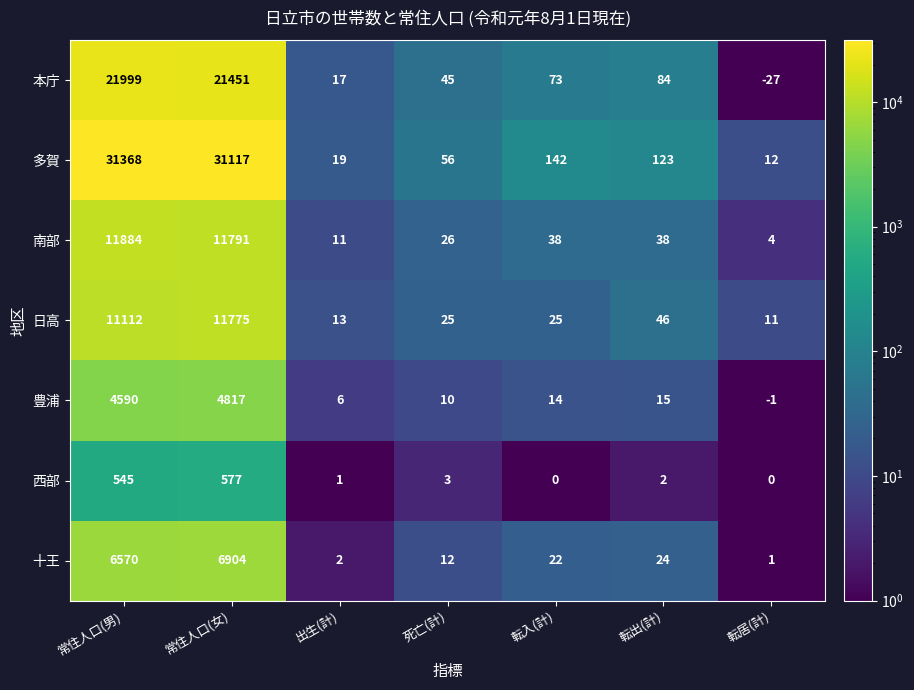

Which label corresponds to the largest value in the chart?

常住人口(男)